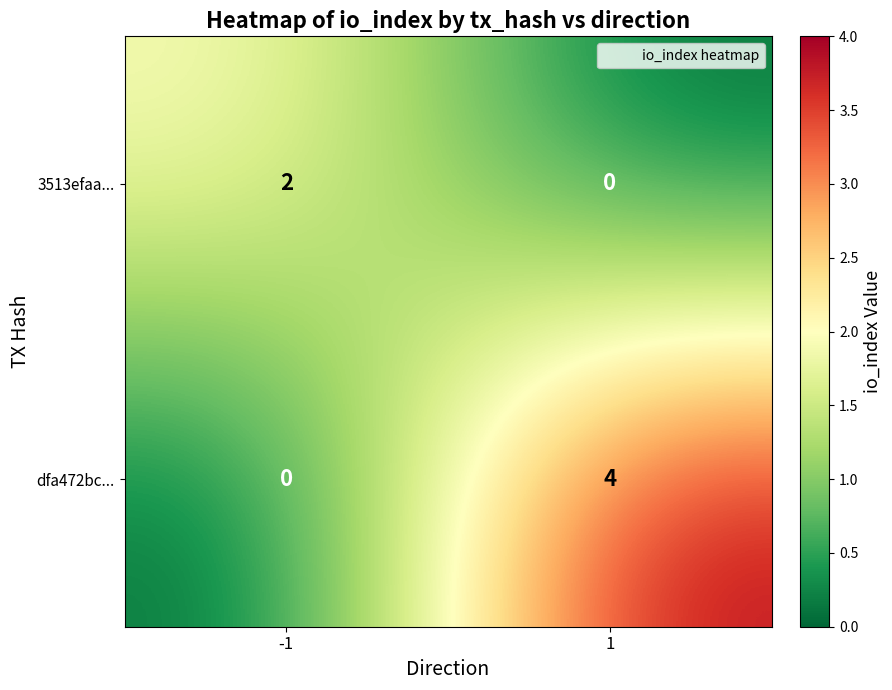

Is the value of 3513efaa... at -1 greater than the value of dfa472bc... at -1?

Yes